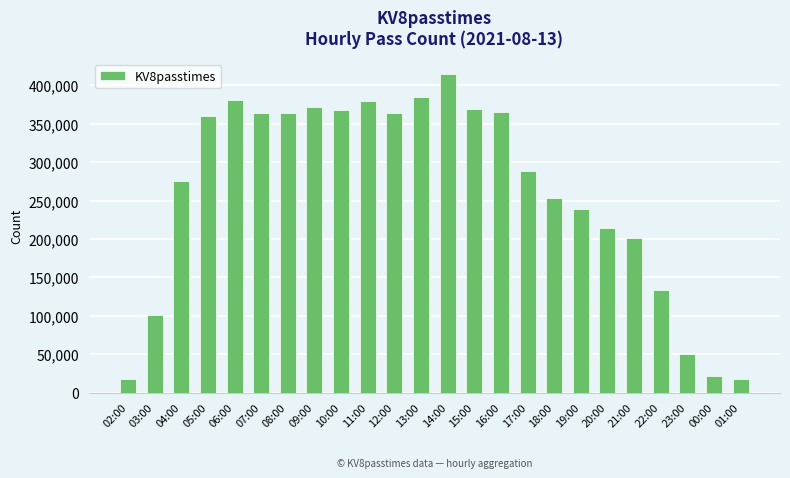

What is the minimum value shown in the chart?

17700